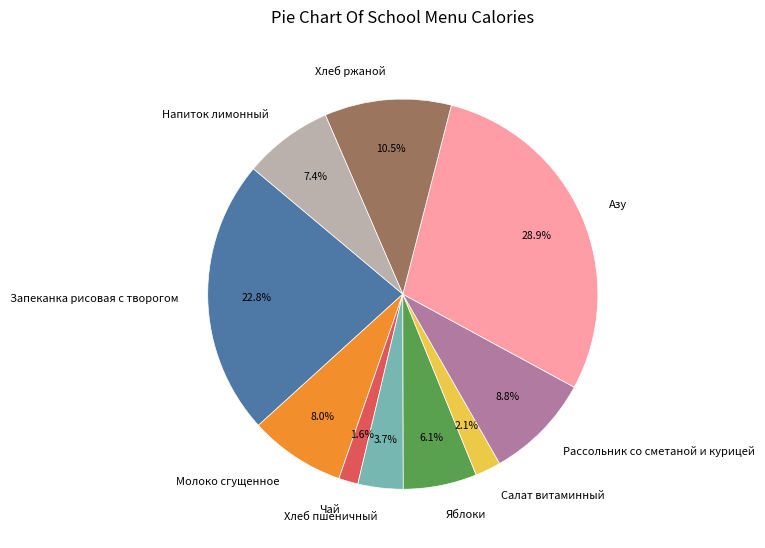

Which category has the smallest portion of the pie?

Чай